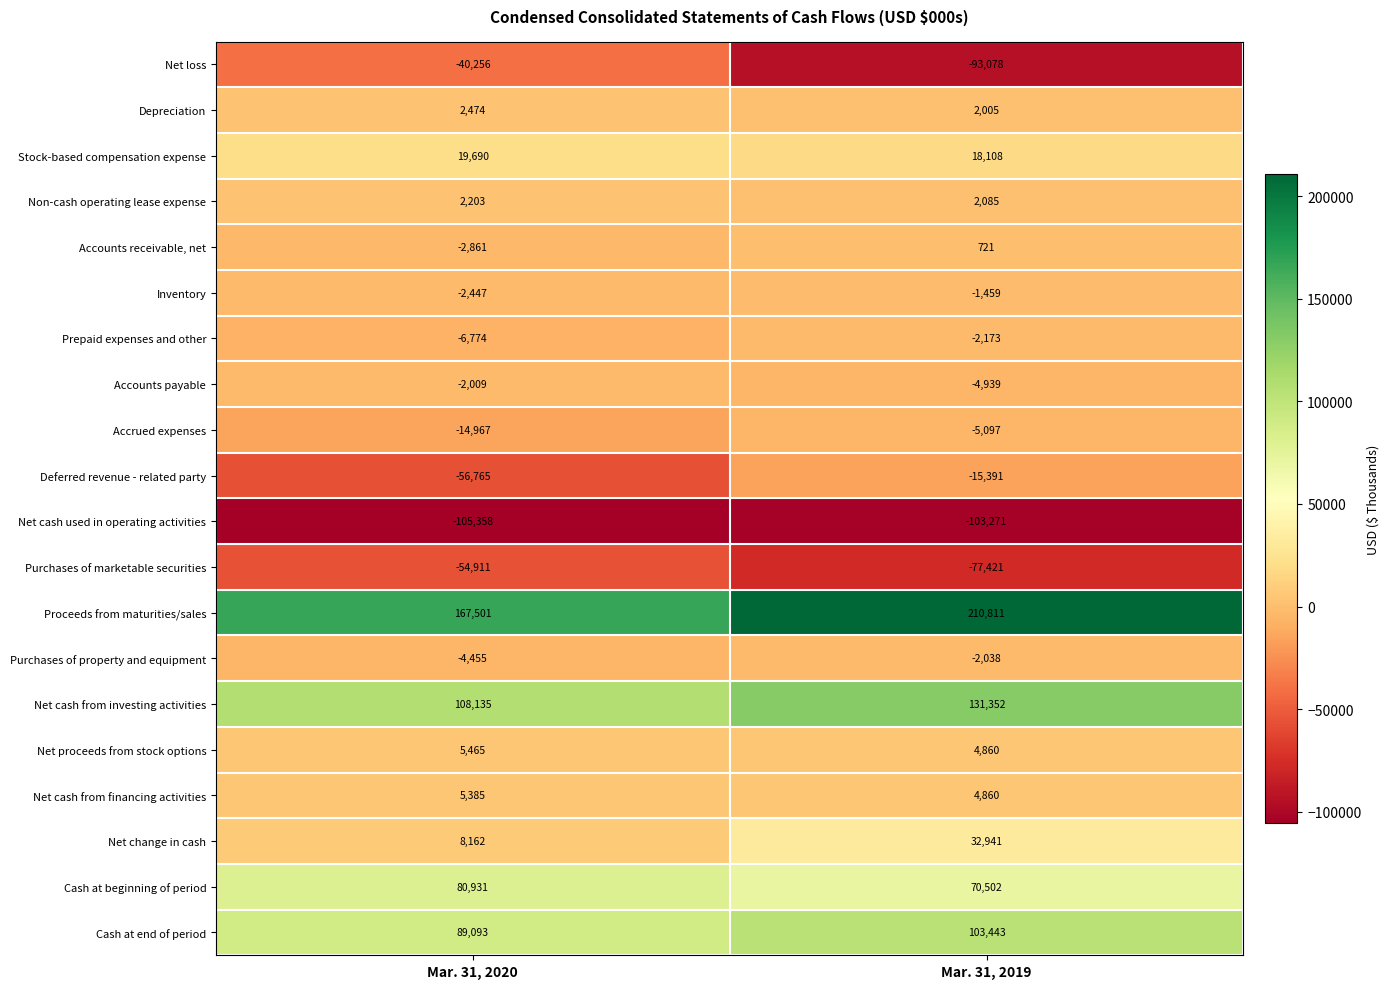

At which category is the sum across all series the highest?

Mar. 31, 2019